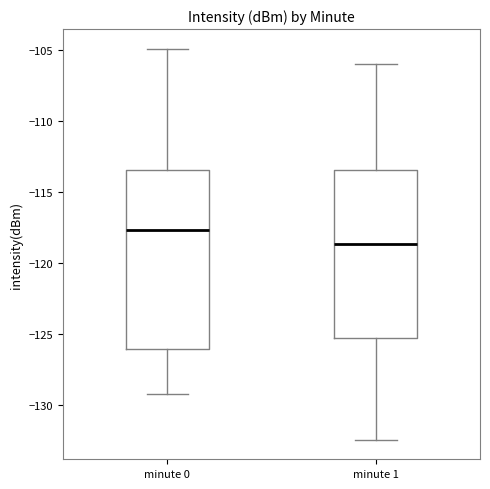

Comparing the boxes themselves (not the whiskers), which one is the tallest?

minute 0